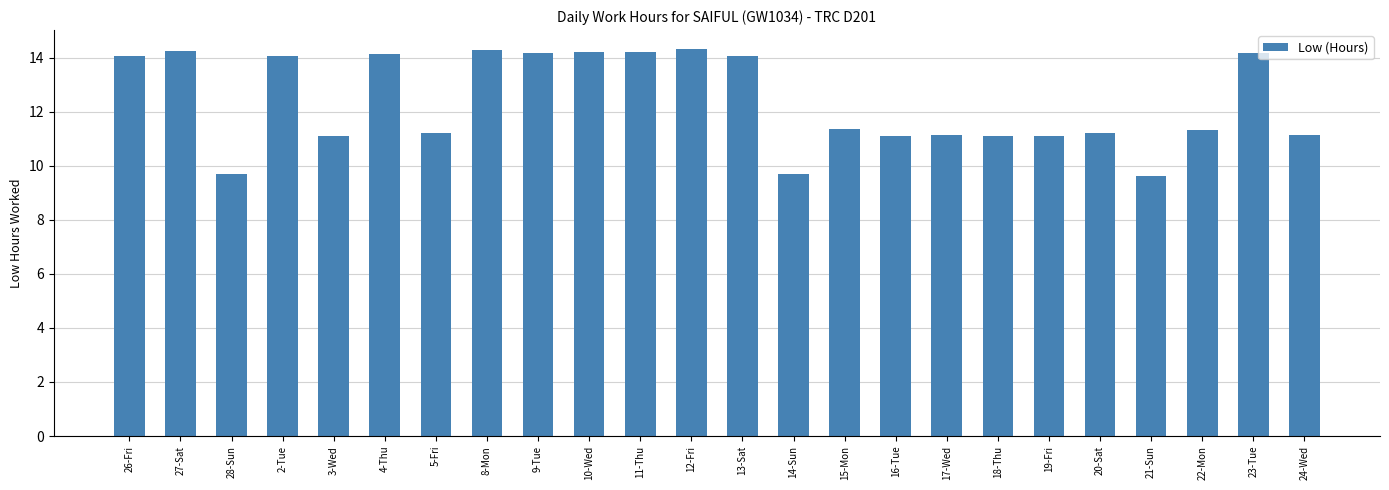

What is the smallest value displayed?

9.6